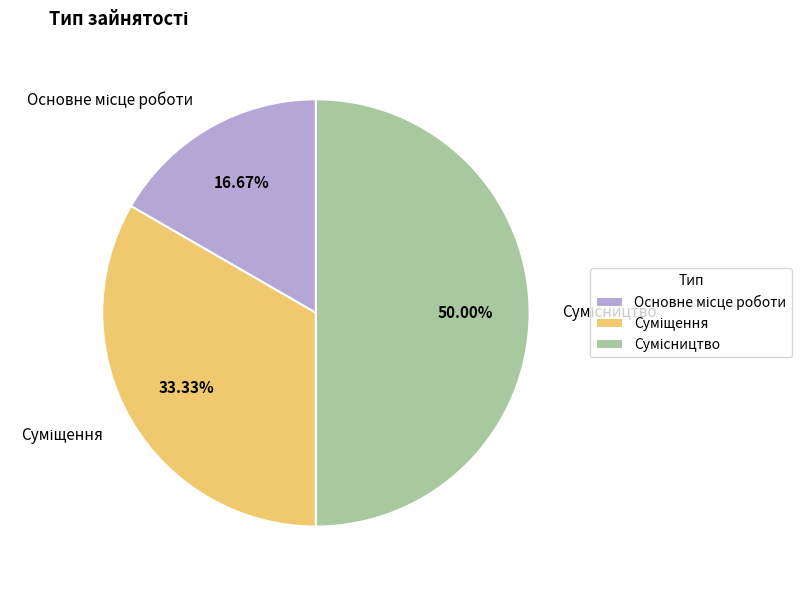

To the nearest percent, what portion does Основне місце роботи represent?

17%